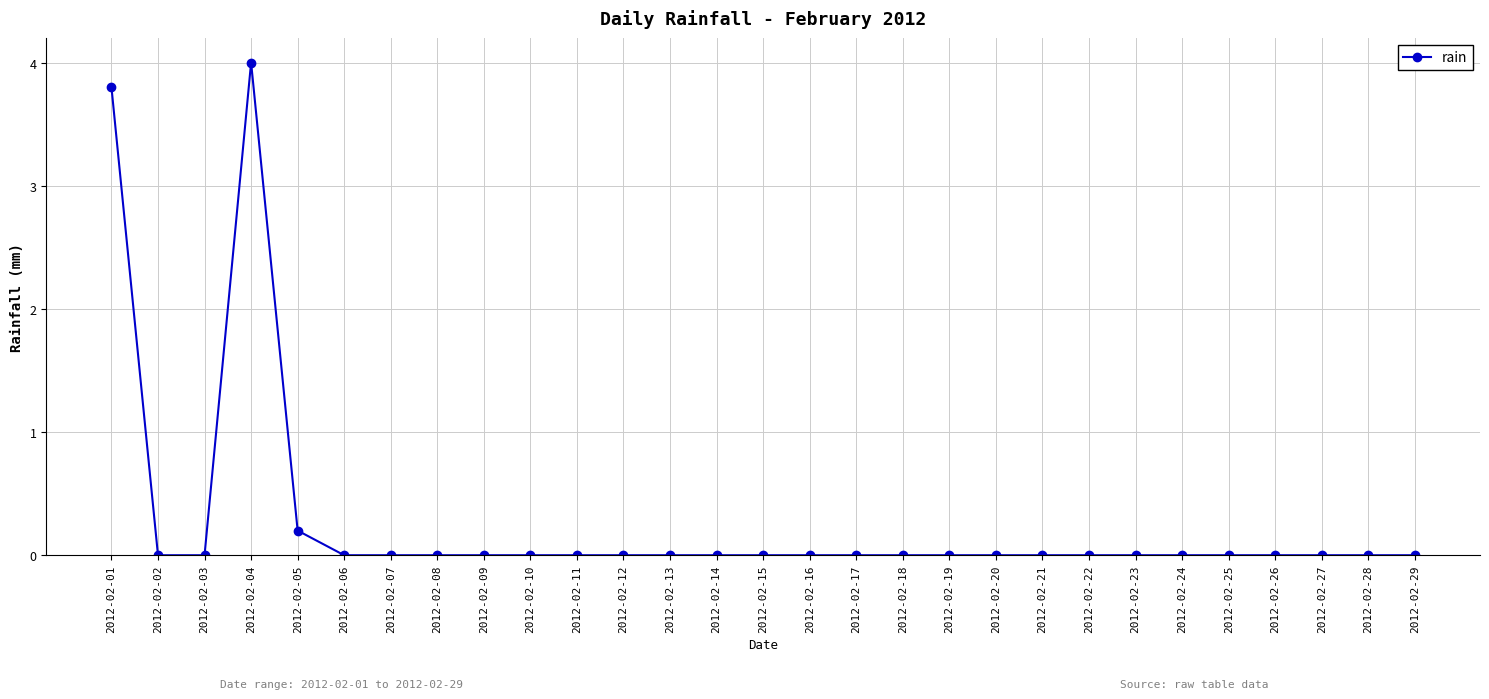

Does the chart have visible grid lines?

Yes